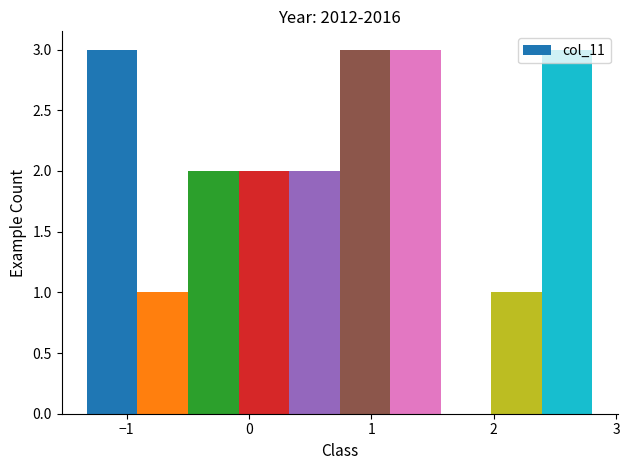

What is the height of the bar covering -0.9 to -0.5 on the x-axis? Neither the bar edges nor the heights are printed on the chart, so give them approximately, as read against the axes.

1